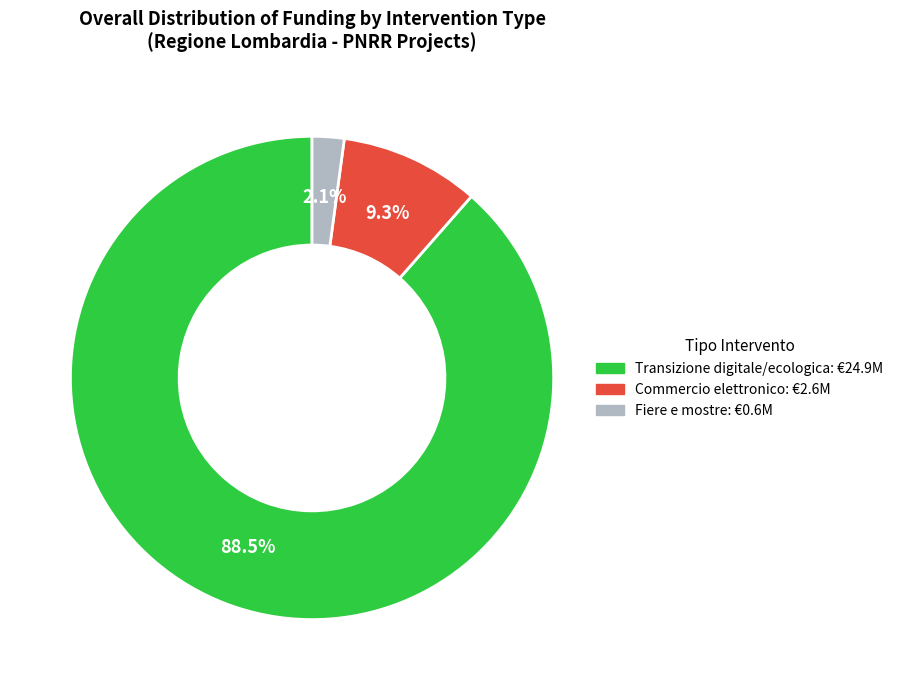

Does any single category account for the majority?

Yes